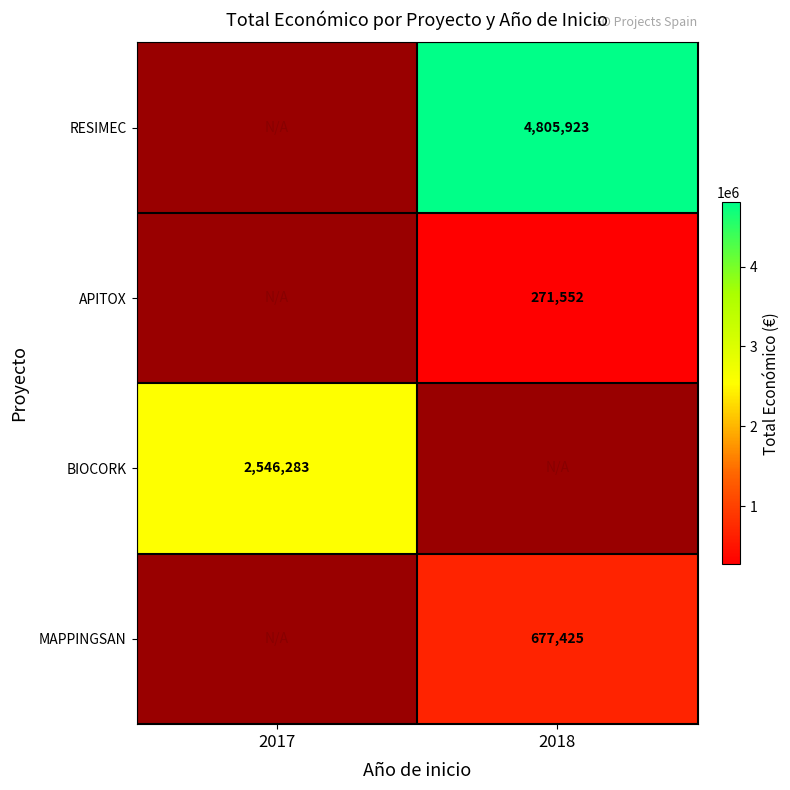

The BIOCORK series shows 2546283 at 2017. True or false?

True